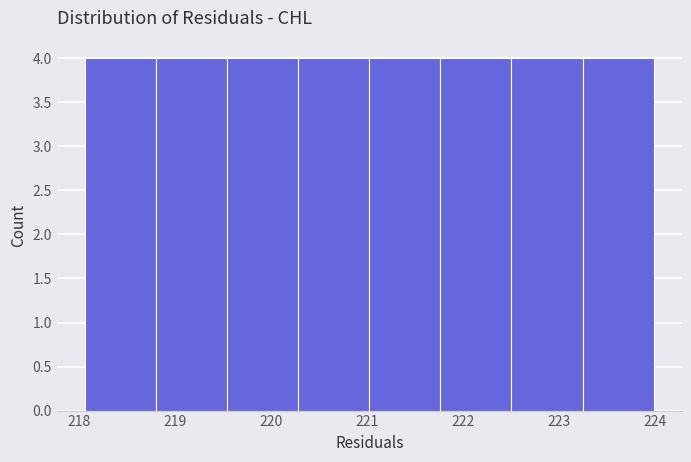

Reading left to right, list every bar in this chart as the range it spans on the x-axis followed by its height. Neither the bar edges nor the heights are printed on the chart, so give them approximately, as read against the axes.

218.1 to 218.8: 4
218.8 to 219.5: 4
219.5 to 220.3: 4
220.3 to 221.0: 4
221.0 to 221.8: 4
221.8 to 222.5: 4
222.5 to 223.2: 4
223.2 to 224.0: 4